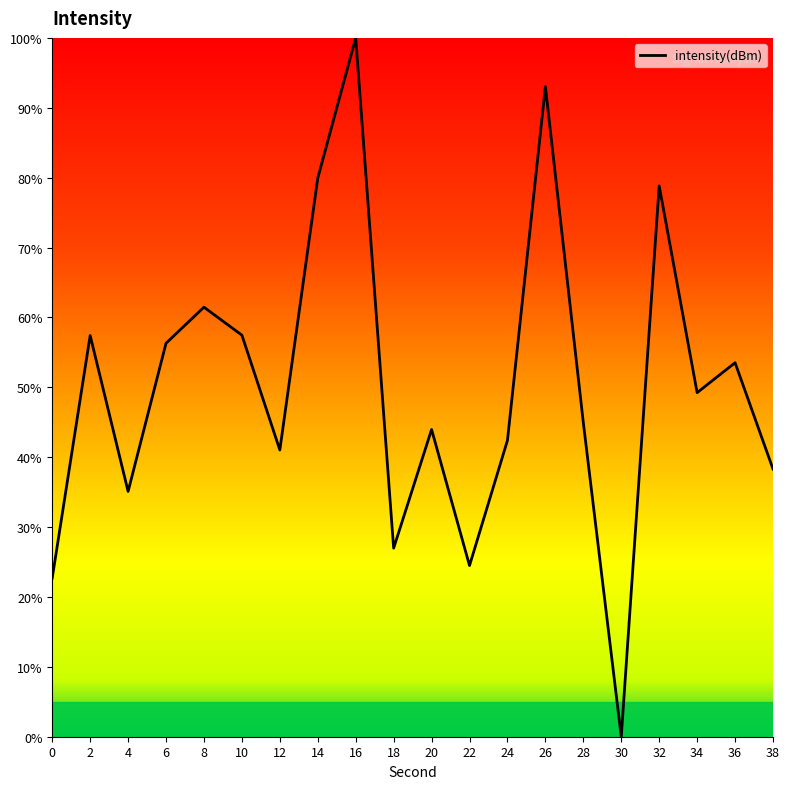

What is the difference between the maximum and minimum values?

100.0